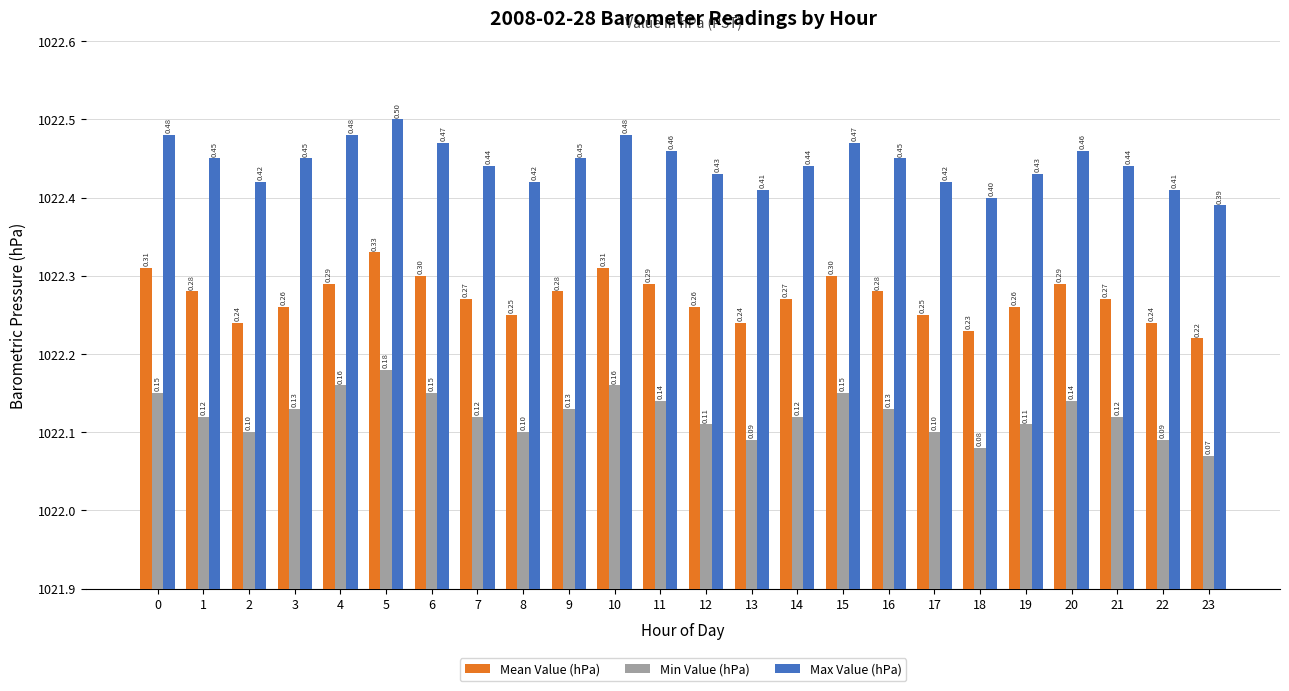

Read the Max Value (hPa) value at 8.

1022.4